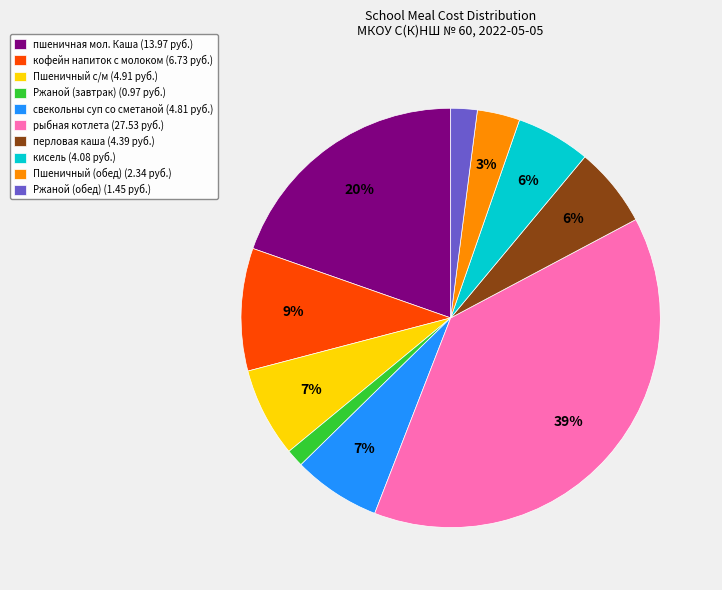

How many slices are in this pie chart?

10